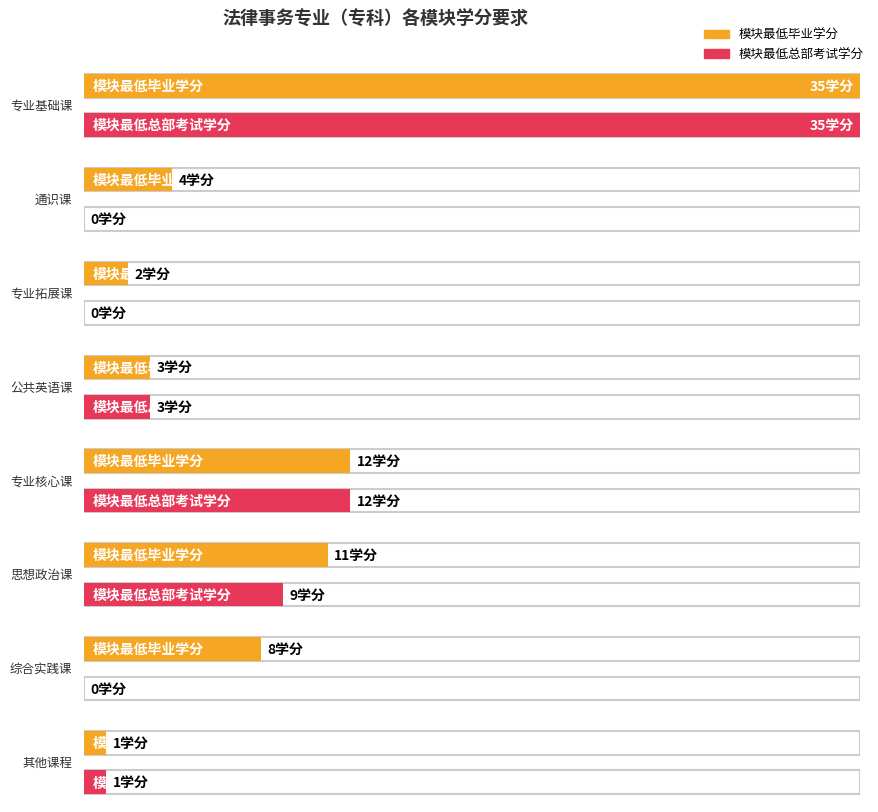

At which label is 模块最低总部考试学分 closest to 17?

专业核心课